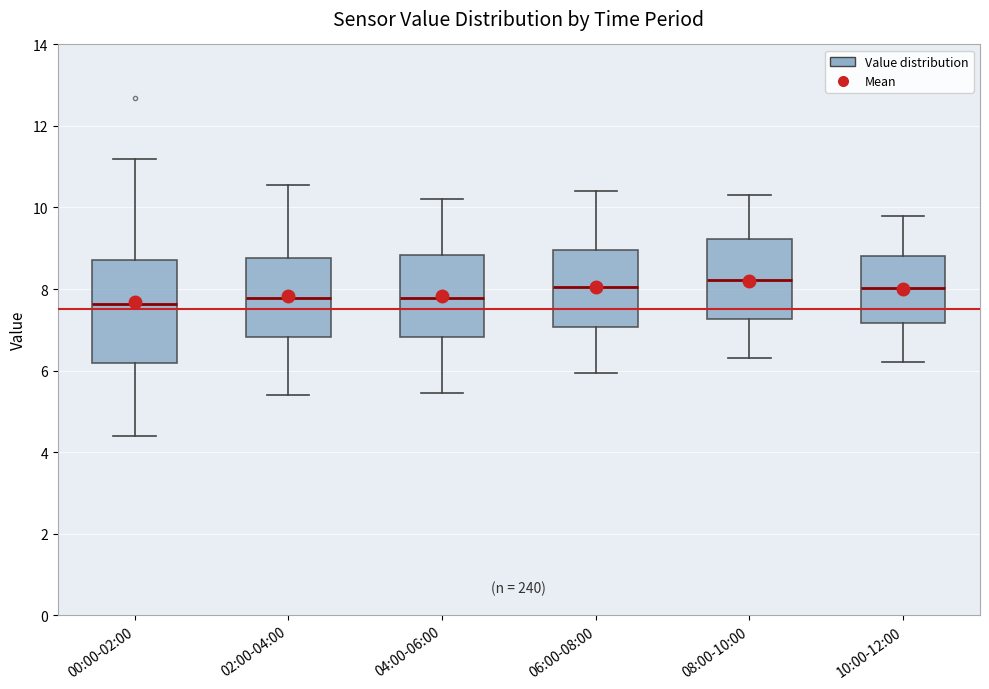

Where is the lower edge of the box for 10:00-12:00 on the y-axis? The values are not printed on the chart, so give them approximately, as read against the axis.

7.2